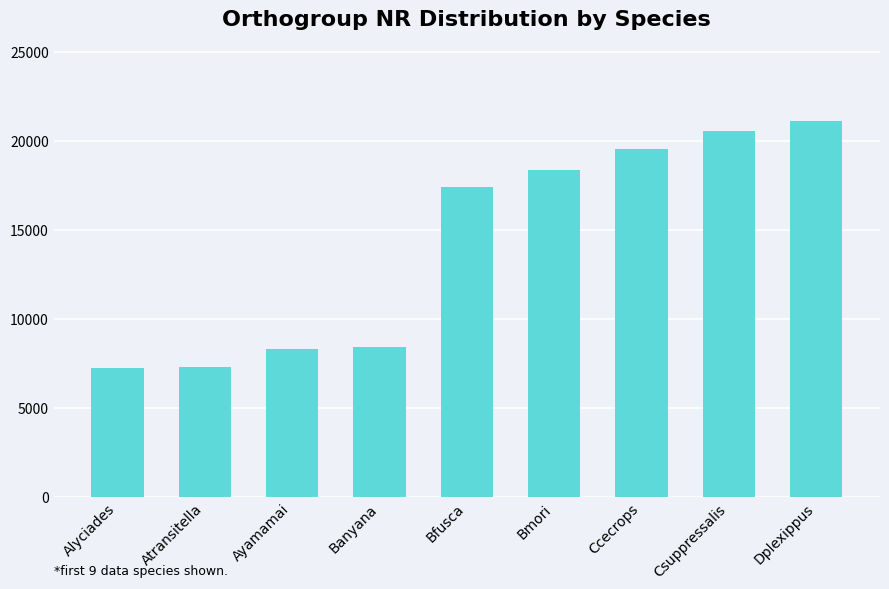

The chart shows a value of 9392 at Dplexippus. True or false?

False